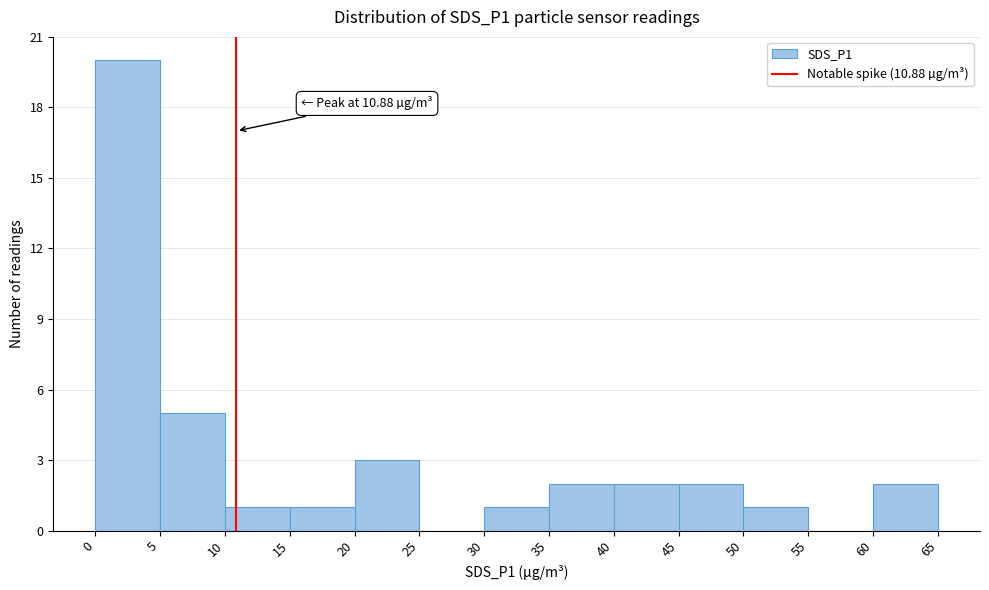

Which range on the x-axis has the tallest bar?

0 to 5